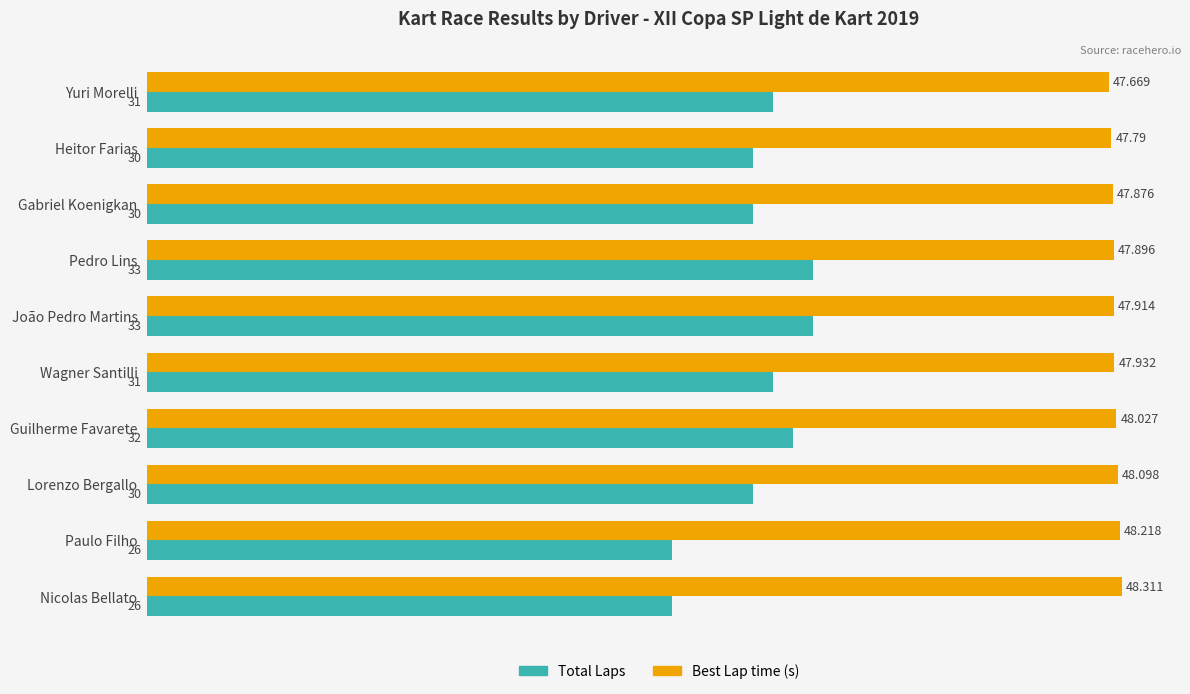

Which category has the highest value in the Best Lap time (s) series?

Nicolas Bellato